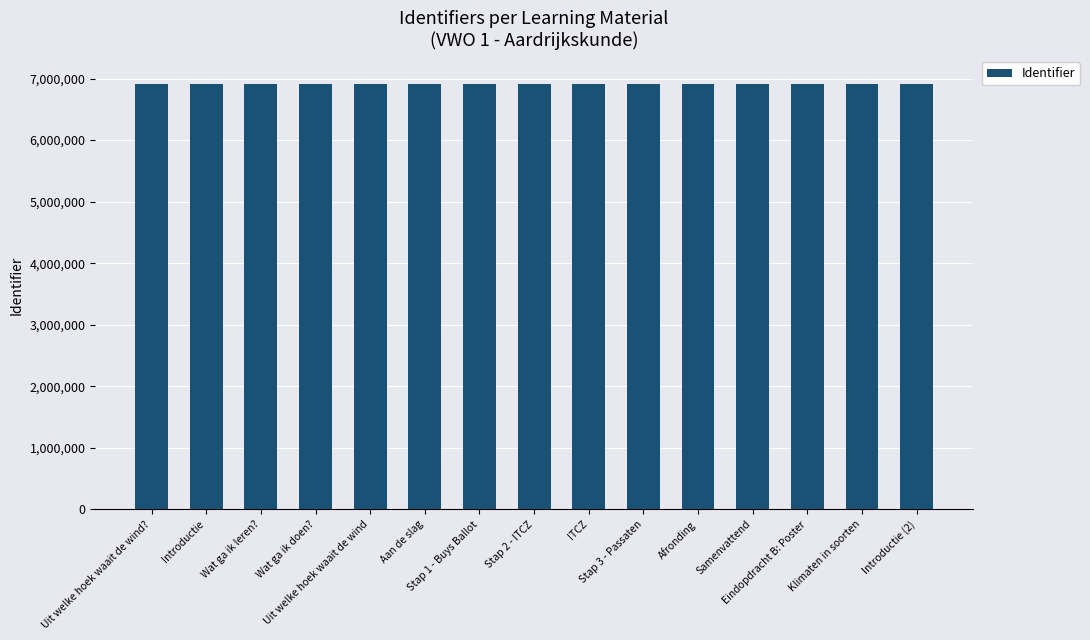

Does the chart contain stacked bars?

No